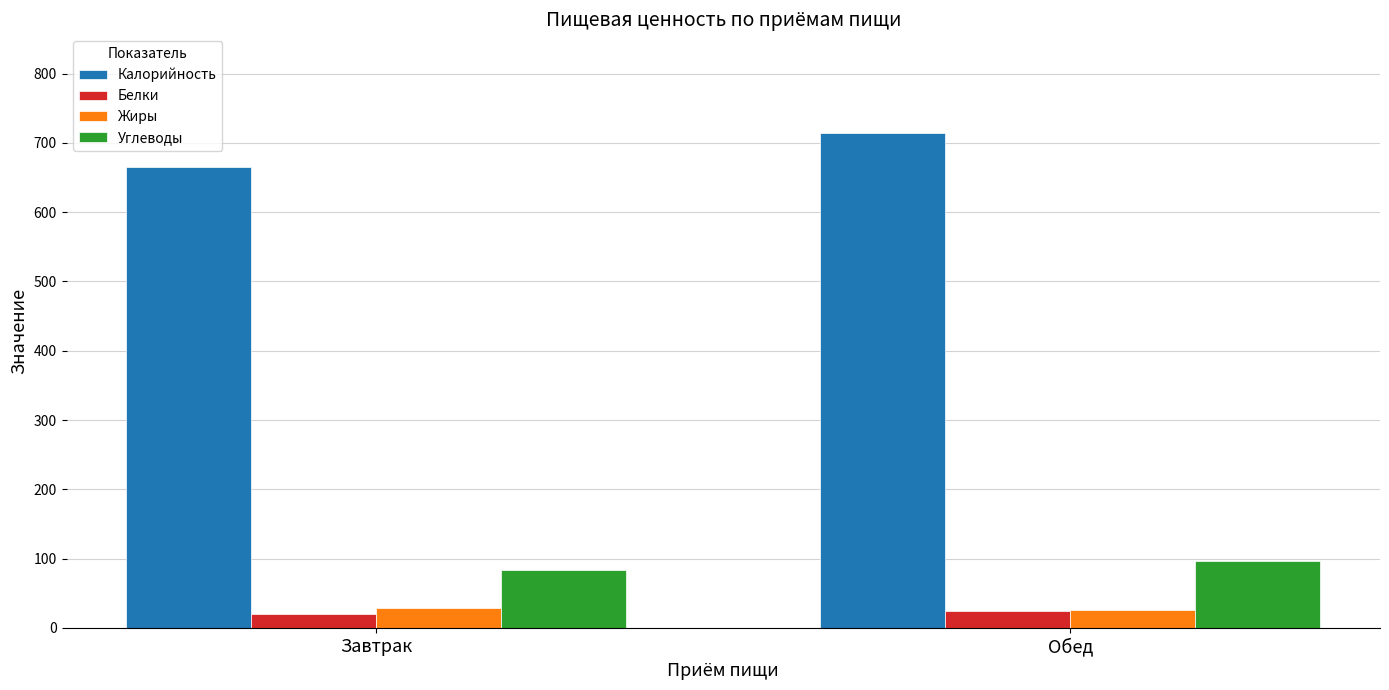

What is the difference between the highest and lowest values at Обед?

690.0